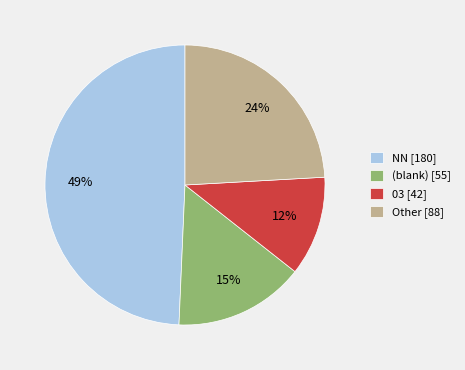

Which category has the smallest portion of the pie?

03 [42]